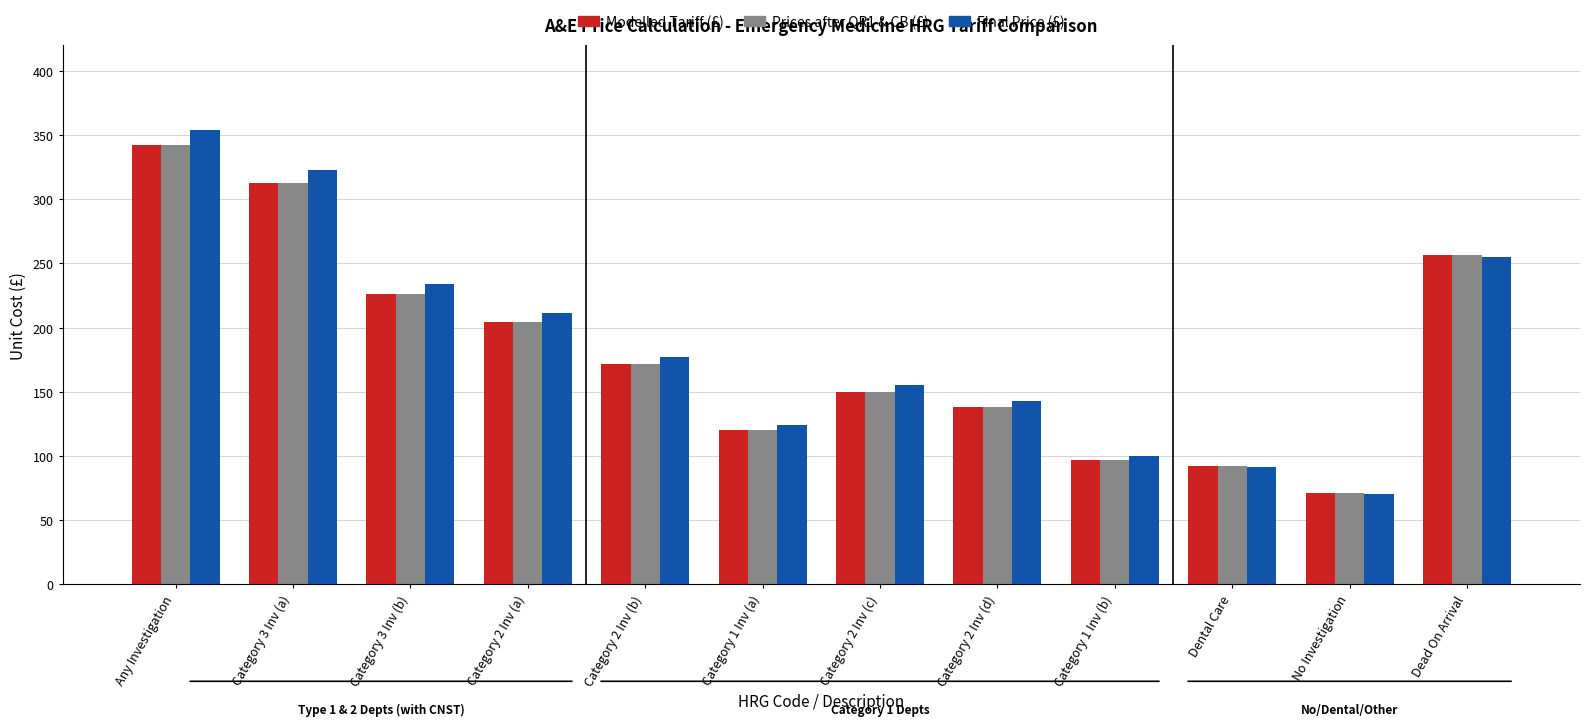

Which category has the highest value across all series?

Any Investigation